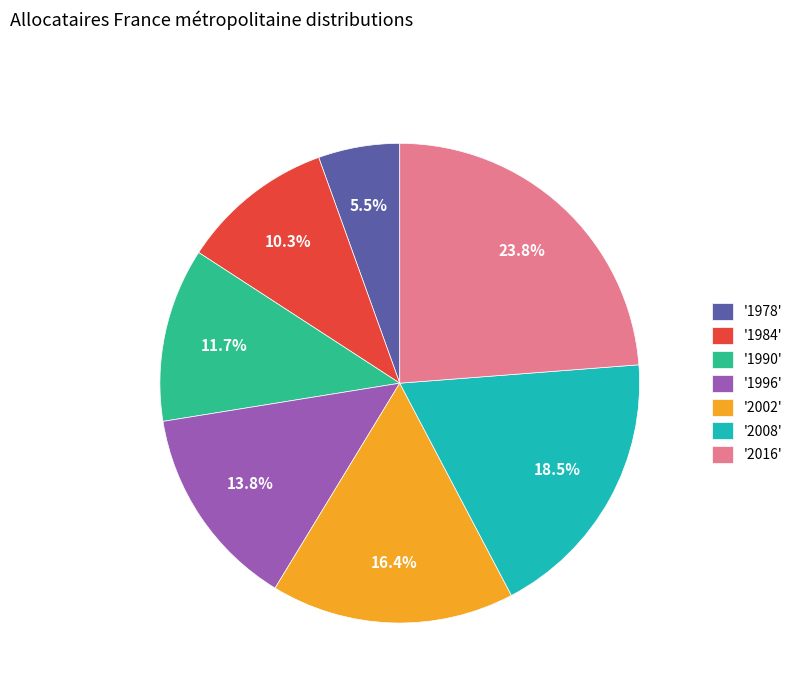

How much of the chart is everything except '2008'?

81.5%